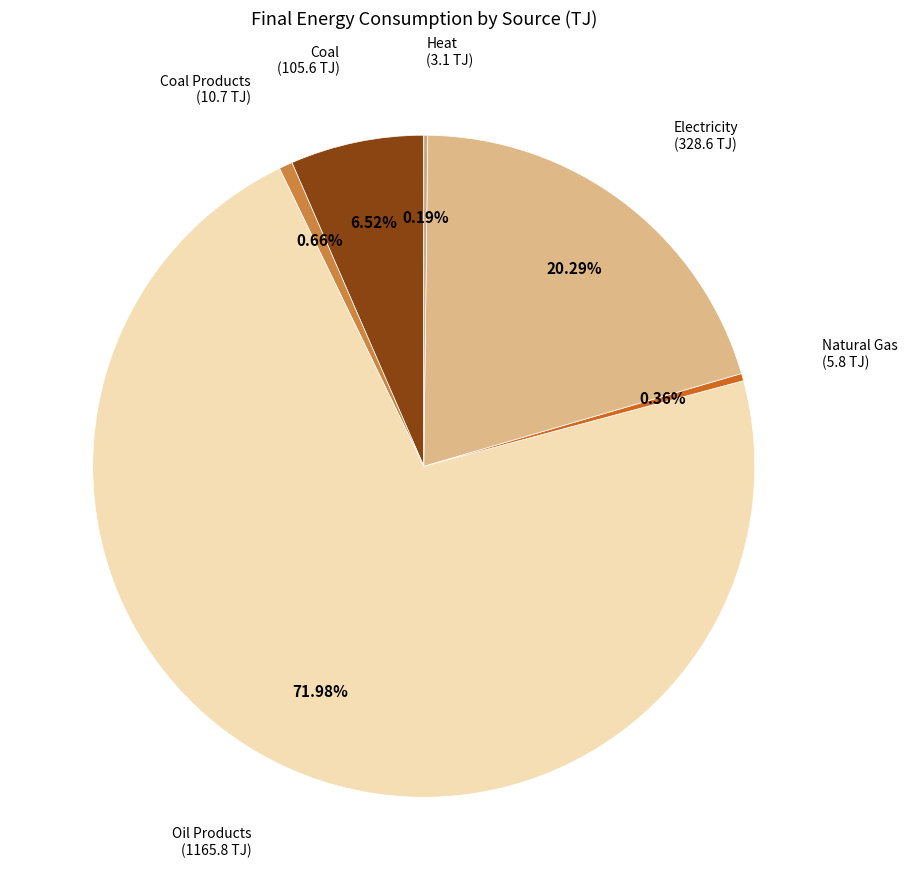

Is the sum of Coal Products and Natural Gas greater than half?

No